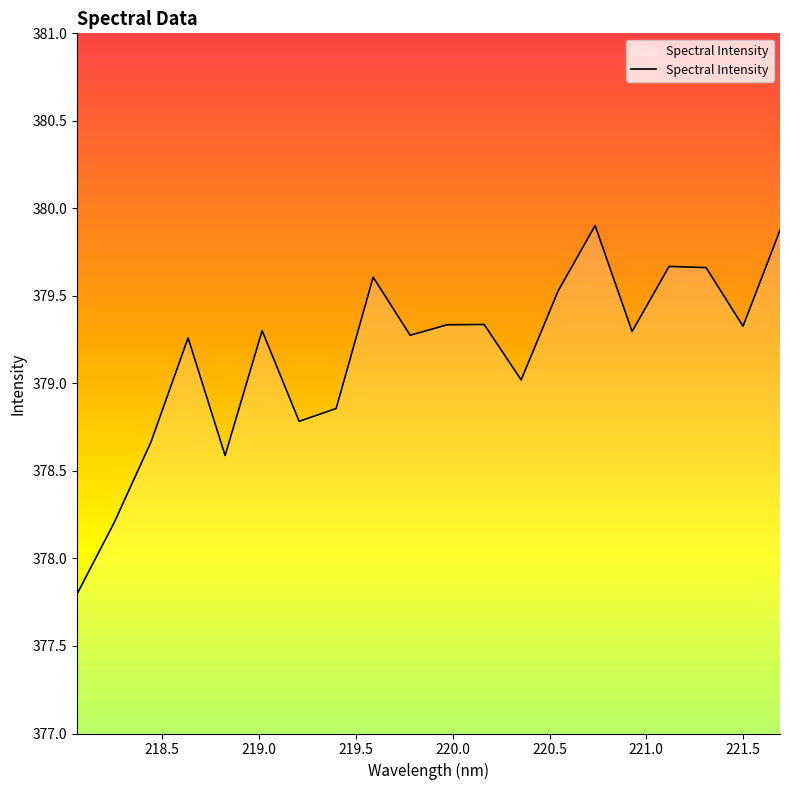

What is the minimum value shown in the chart?

377.8